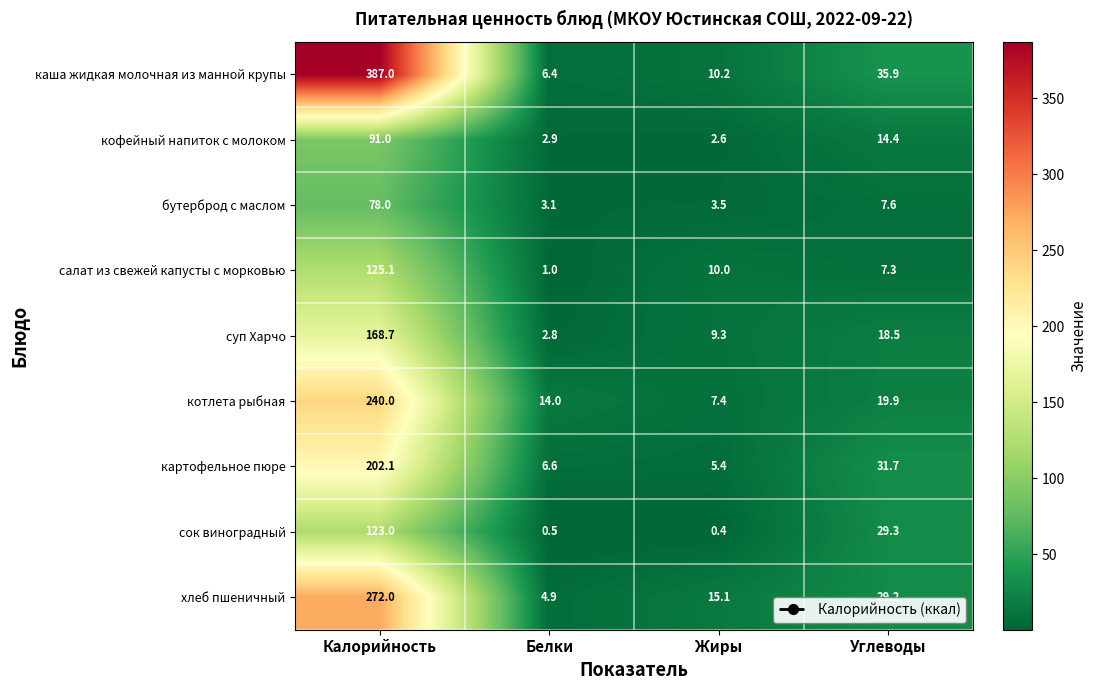

Which series has the widest spread of values?

каша жидкая молочная из манной крупы